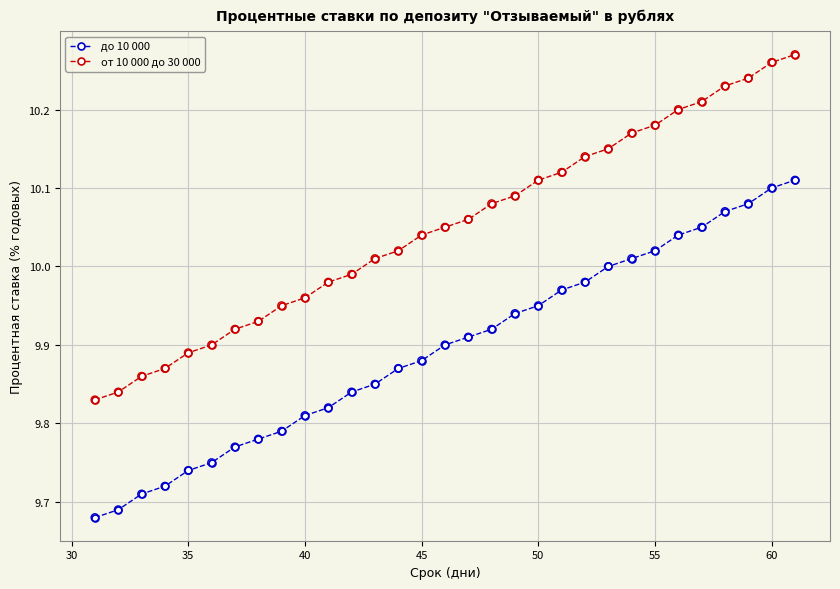

True or false: до 10 000 and от 10 000 до 30 000 intersect in this chart.

False